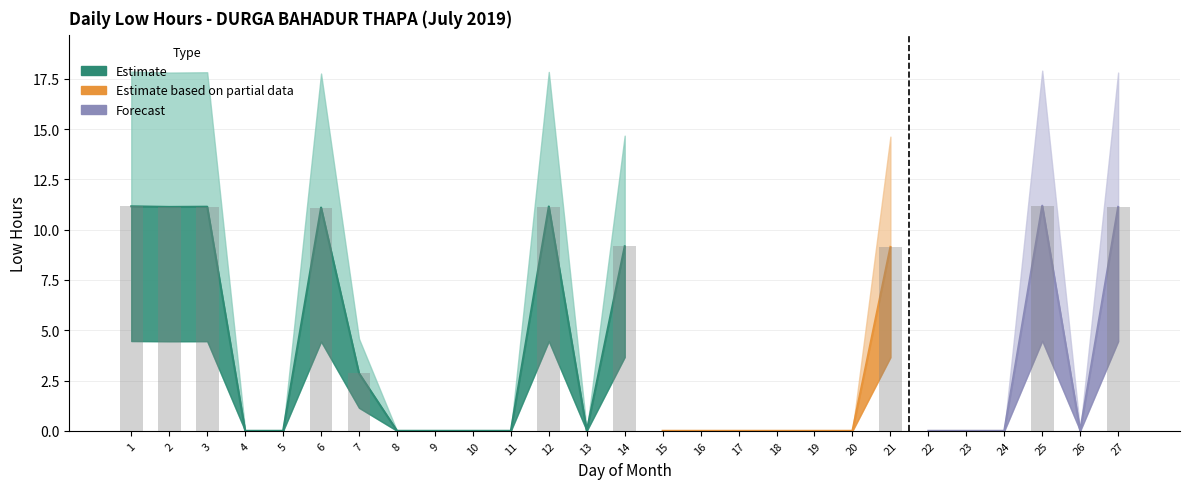

Reading left to right, what are all the values shown in this chart?

11.2	11.1	11.1	0.0	0.0	11.1	2.9	0.0	0.0	0.0	0.0	11.2	0.0	9.2	0.0	0.0	0.0	0.0	0.0	0.0	9.1	0.0	0.0	0.0	11.2	0.0	11.1